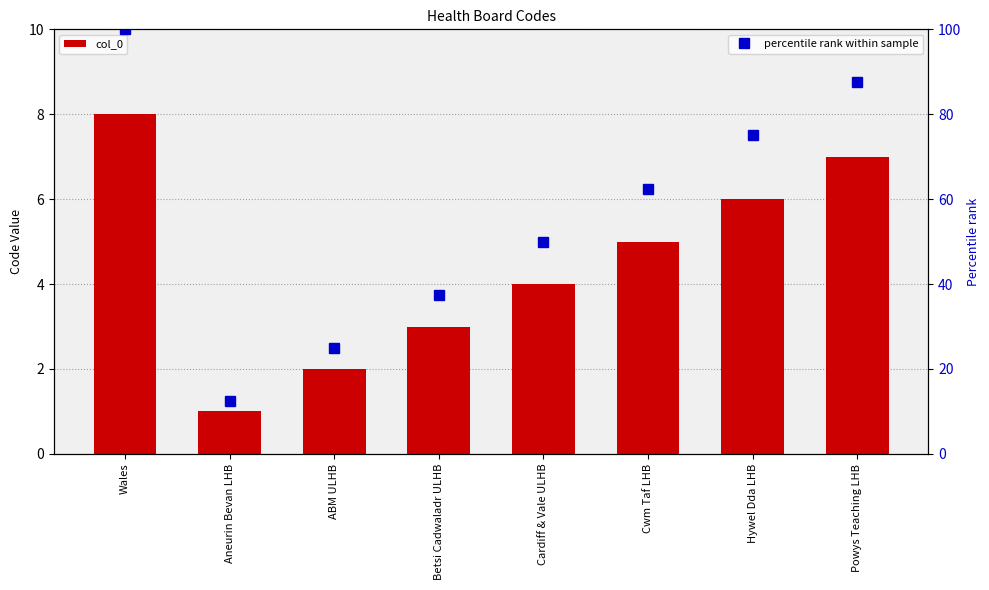

Reading right to left, list all the values displayed in this chart.

col_0: 7.0	6.0	5.0	4.0	3.0	2.0	1.0	8.0
percentile rank within sample: 87.5	75.0	62.5	50.0	37.5	25.0	12.5	100.0